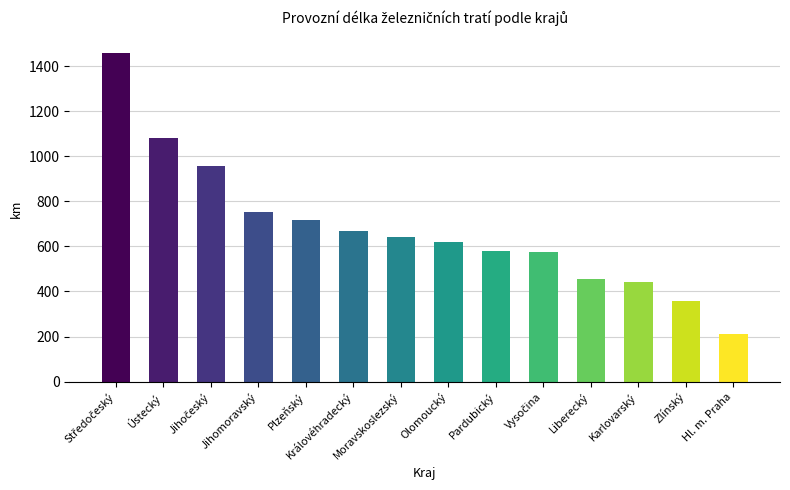

What is the value of the 14th bar from the left?

211.7